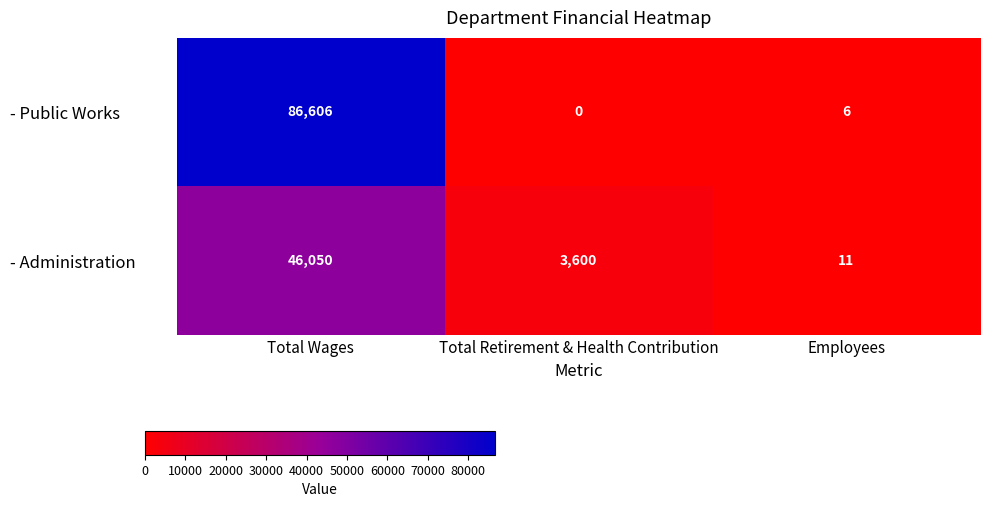

Reading right to left, what are all the values shown in this chart?

- Public Works: 6	0	86606
- Administration: 11	3600	46050